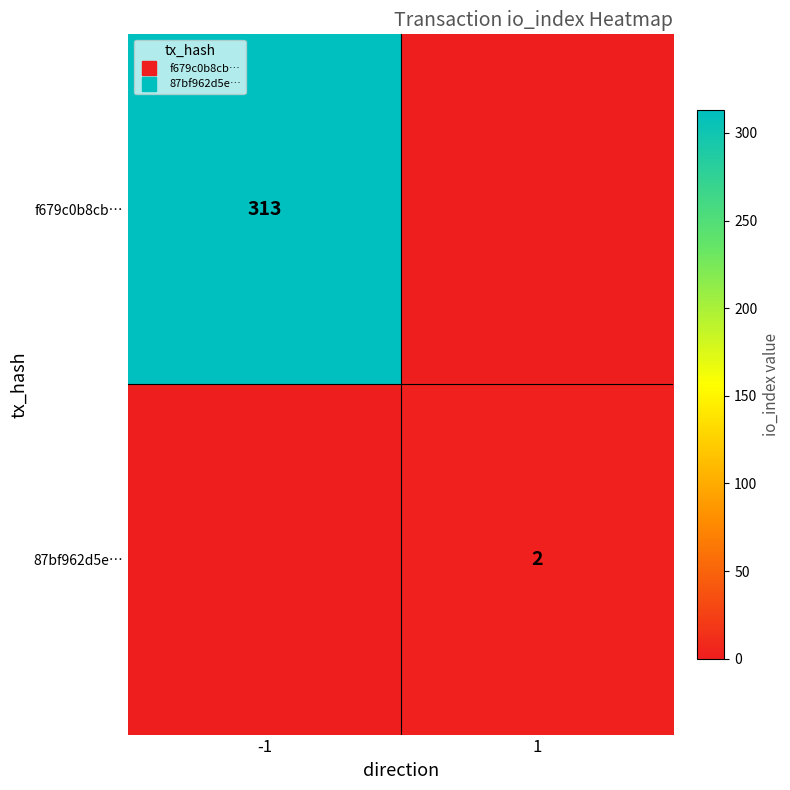

How many positive values does the f679c0b8cb… series have?

1